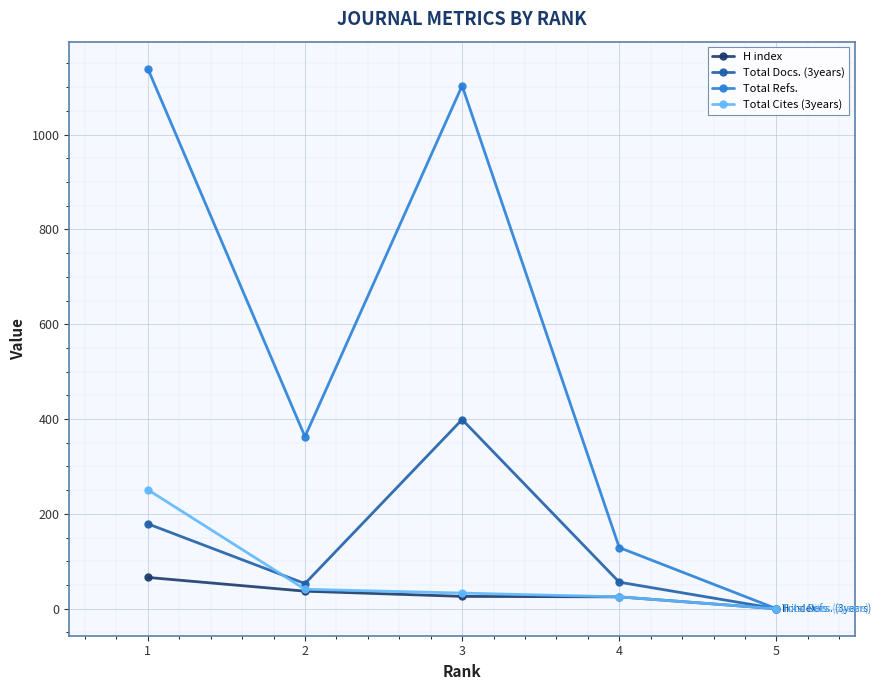

What value does the H index series have at 3, to the nearest 10?

30